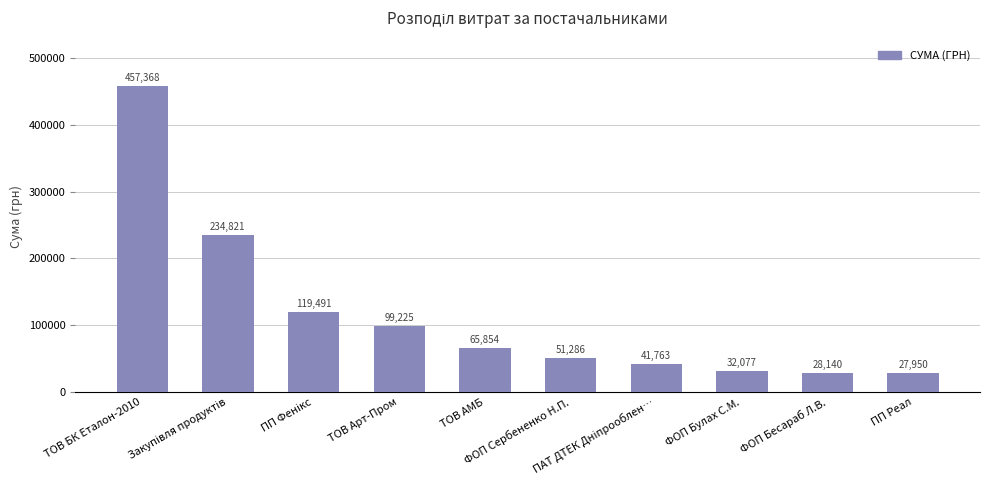

What is the value of the 2nd bar from the left?

234821.2